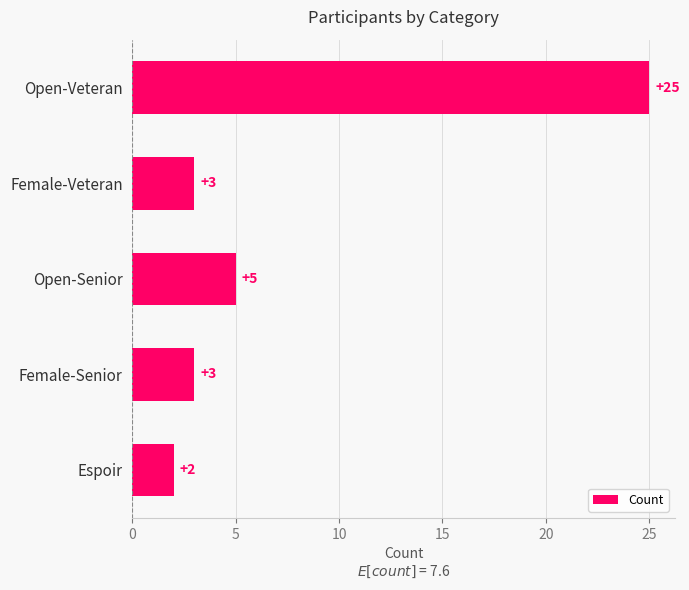

Reading bottom to top, extract all data points from this chart.

Espoir=2	Female-Senior=3	Open-Senior=5	Female-Veteran=3	Open-Veteran=25